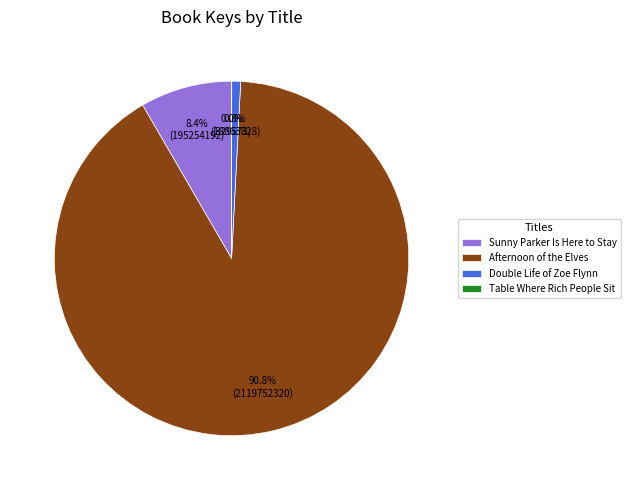

Does Afternoon of the Elves represent more than half of the total?

Yes